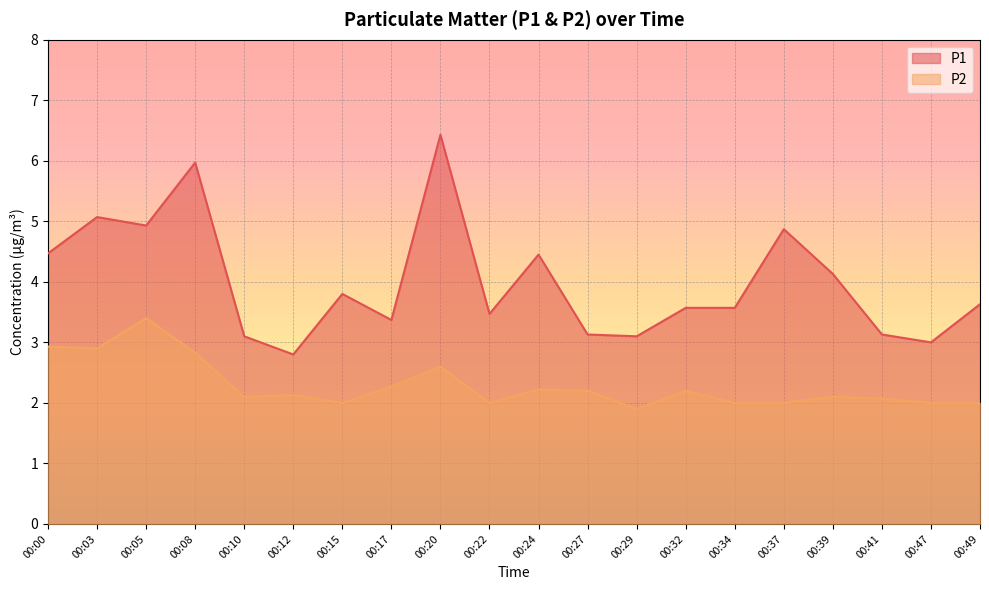

How many data points in P1 are above 3?

18